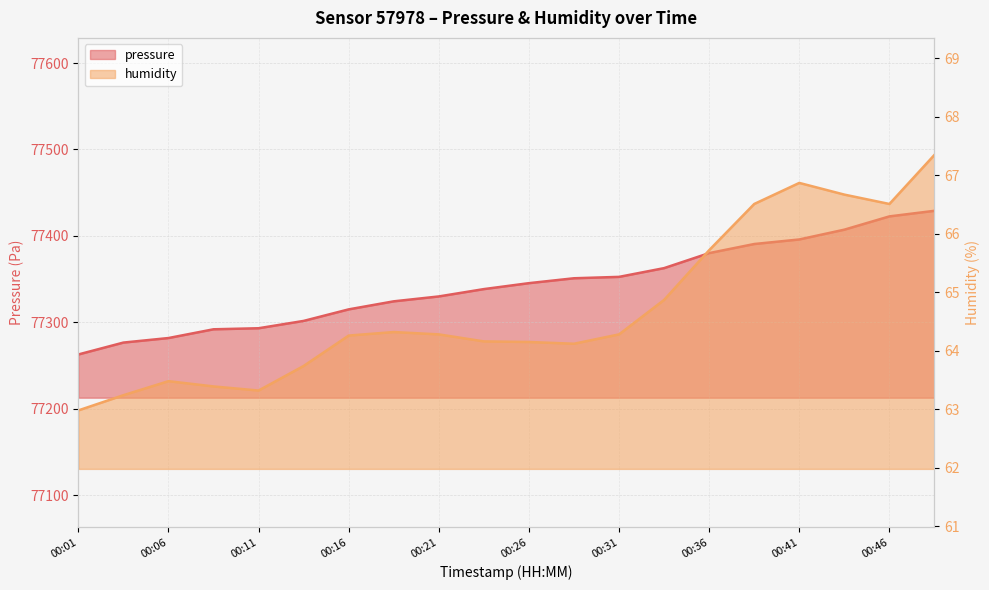

Reading right to left, list all the values displayed in this chart.

pressure: 00:48=77429.1	00:46=77422.6	00:43=77407.3	00:41=77395.9	00:38=77390.7	00:36=77380.2	00:33=77362.8	00:31=77352.7	00:28=77351.1	00:26=77345.4	00:23=77338.5	00:21=77330.0	00:18=77324.4	00:16=77315.1	00:13=77301.7	00:11=77293.2	00:08=77292.0	00:06=77281.9	00:03=77276.7	00:01=77262.9
humidity: 00:48=67.3	00:46=66.5	00:43=66.7	00:41=66.9	00:38=66.5	00:36=65.7	00:33=64.9	00:31=64.3	00:28=64.1	00:26=64.2	00:23=64.2	00:21=64.3	00:18=64.3	00:16=64.3	00:13=63.7	00:11=63.3	00:08=63.4	00:06=63.5	00:03=63.2	00:01=63.0